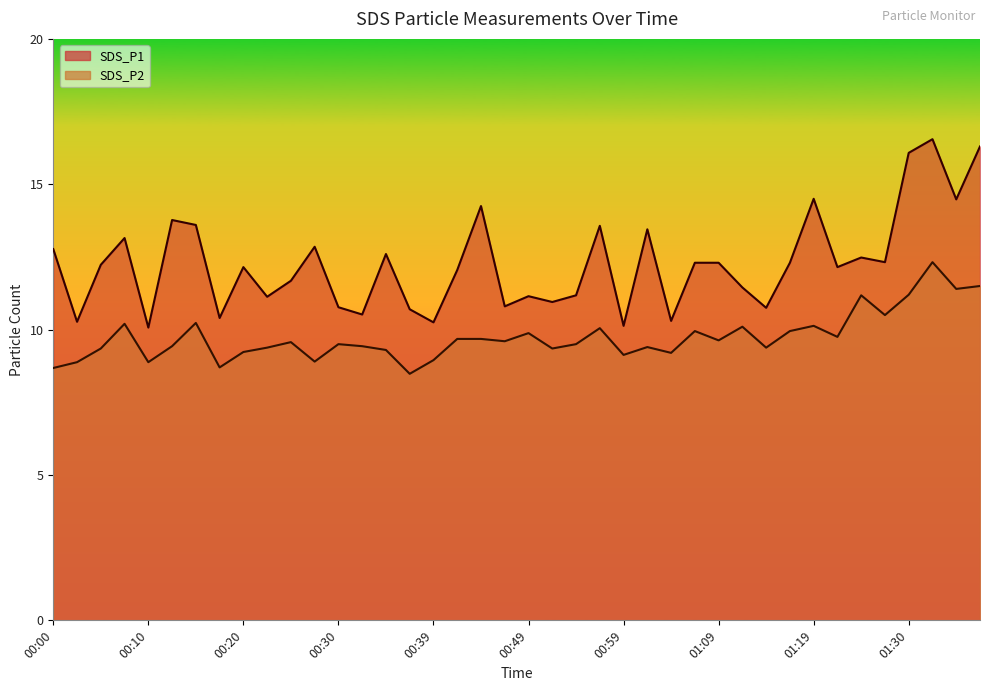

What is the value of the SDS_P2 point at the 21st from the left?

9.9